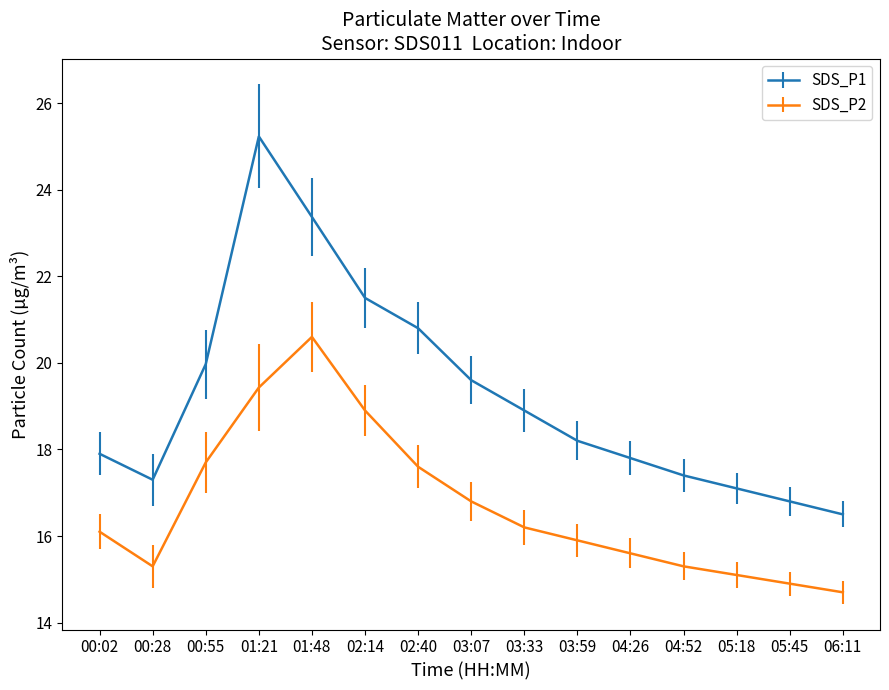

What is the difference between the second highest and second lowest values in the SDS_P1 series?

6.6